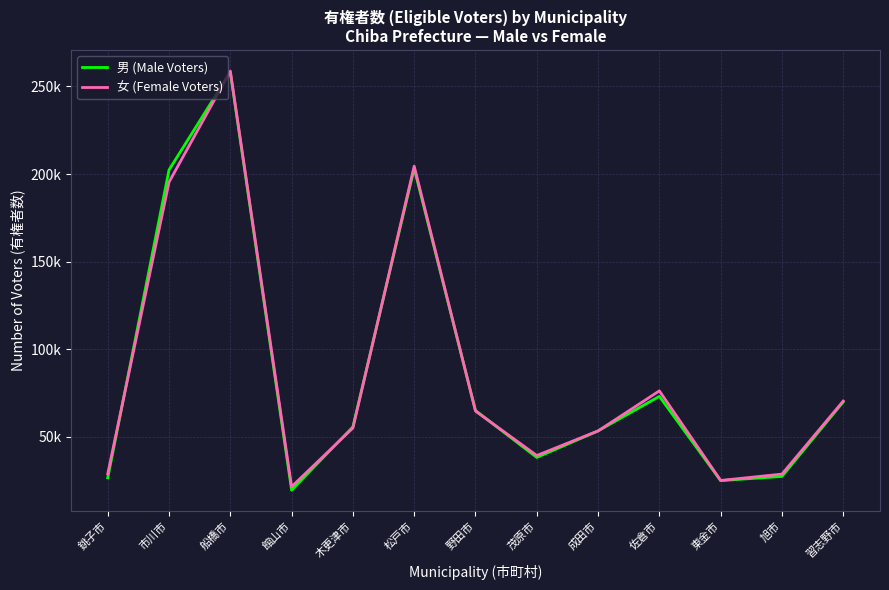

Reading left to right, what are all the values shown in this chart?

男 (Male Voters): 銚子市=26673	市川市=202375	船橋市=258173	館山市=19651	木更津市=55773	松戸市=203206	野田市=65123	茂原市=38307	成田市=53438	佐倉市=73148	東金市=25084	旭市=27474	習志野市=69991
女 (Female Voters): 銚子市=28994	市川市=195403	船橋市=258737	館山市=21611	木更津市=55110	松戸市=204497	野田市=64761	茂原市=39419	成田市=53445	佐倉市=76304	東金市=25177	旭市=28803	習志野市=70478